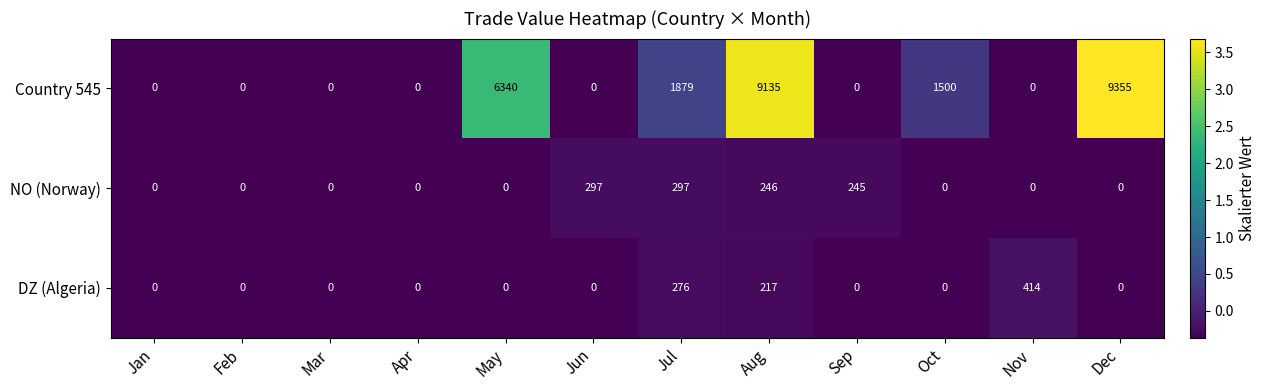

Which series changed the most between May and Dec?

Country 545